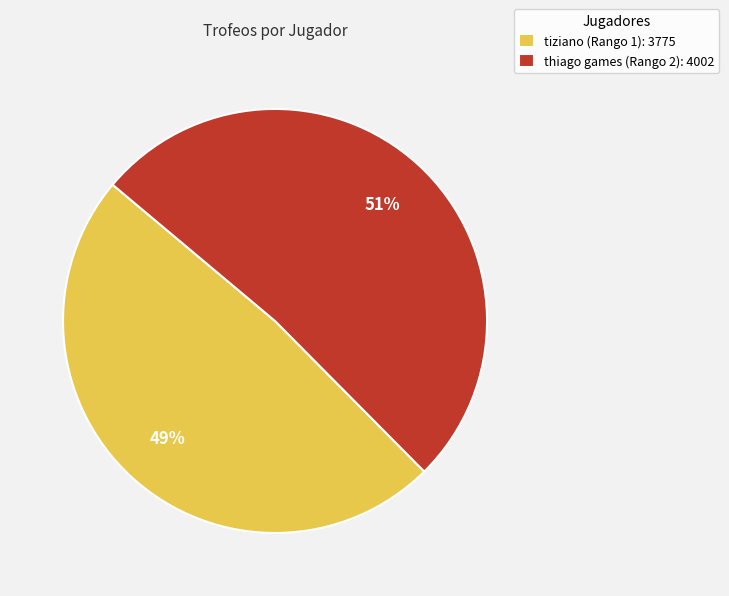

Rank the categories by value from lowest to highest.

tiziano (Rango 1), thiago games (Rango 2)